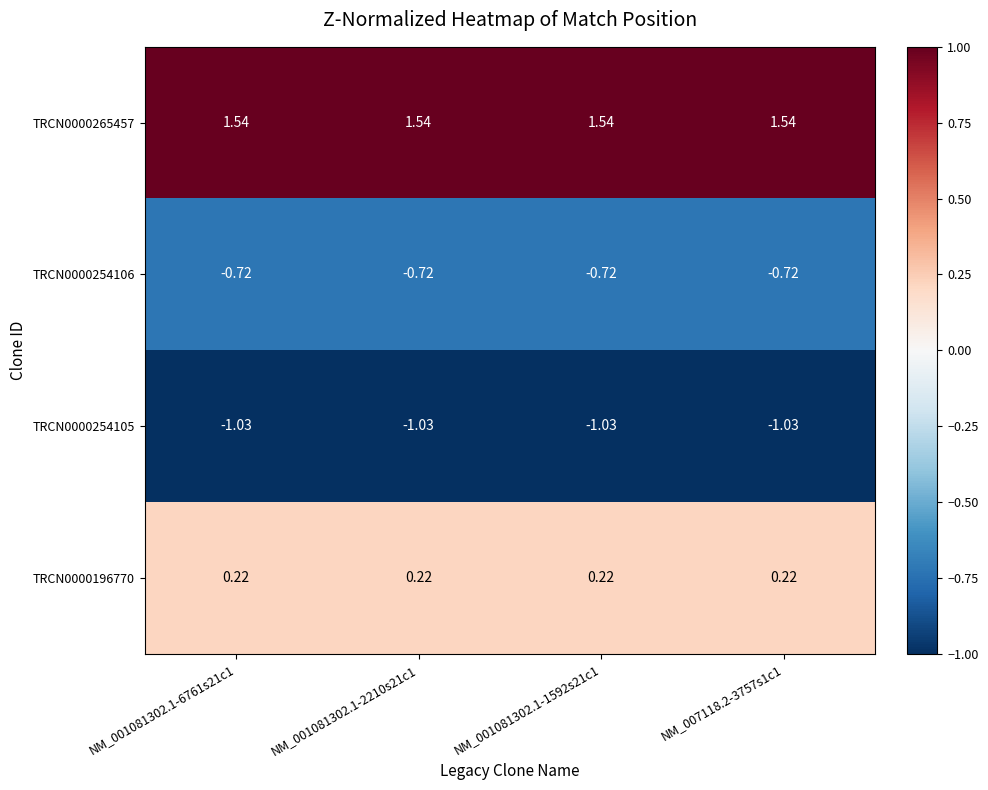

Is the value of TRCN0000265457 at NM_001081302.1-2210s21c1 greater than the value of TRCN0000254106 at NM_001081302.1-2210s21c1?

Yes